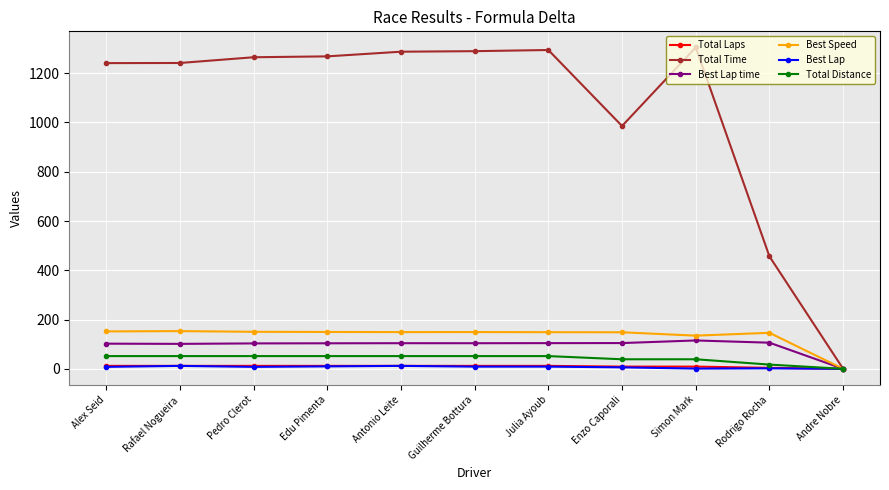

Which series has the widest spread of values?

Total Time